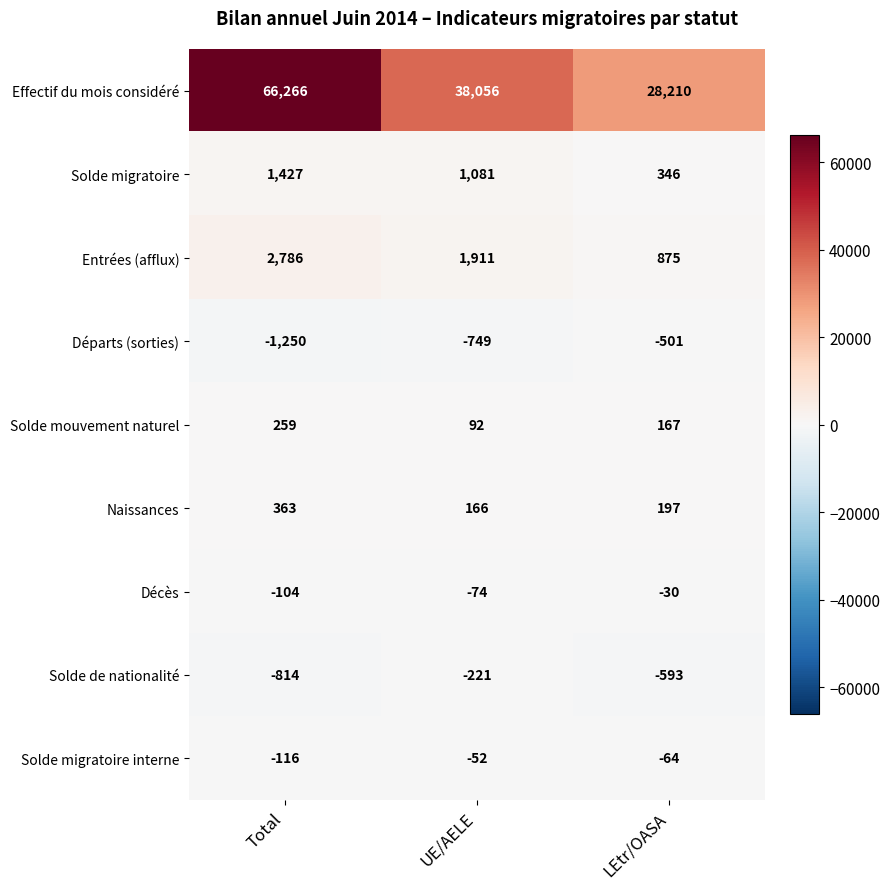

Between UE/AELE and LEtr/OASA, which series saw the biggest shift?

Effectif du mois considéré